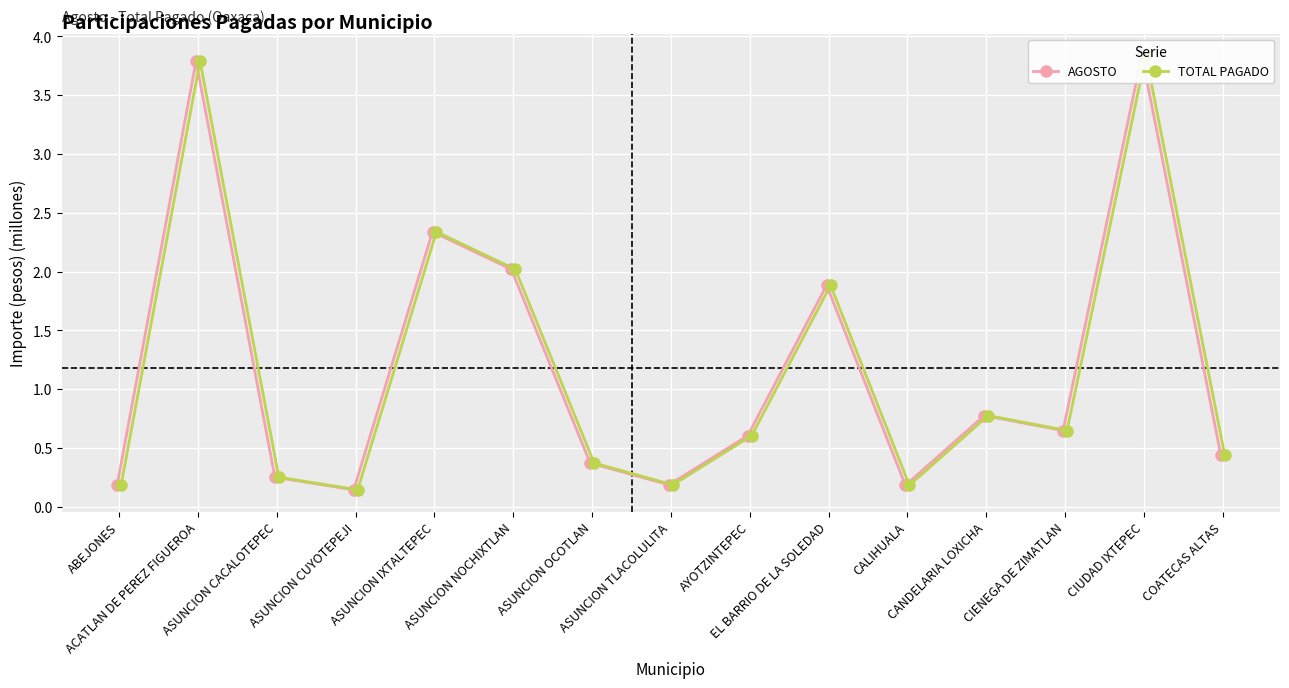

Count the number of categories in the chart.

15